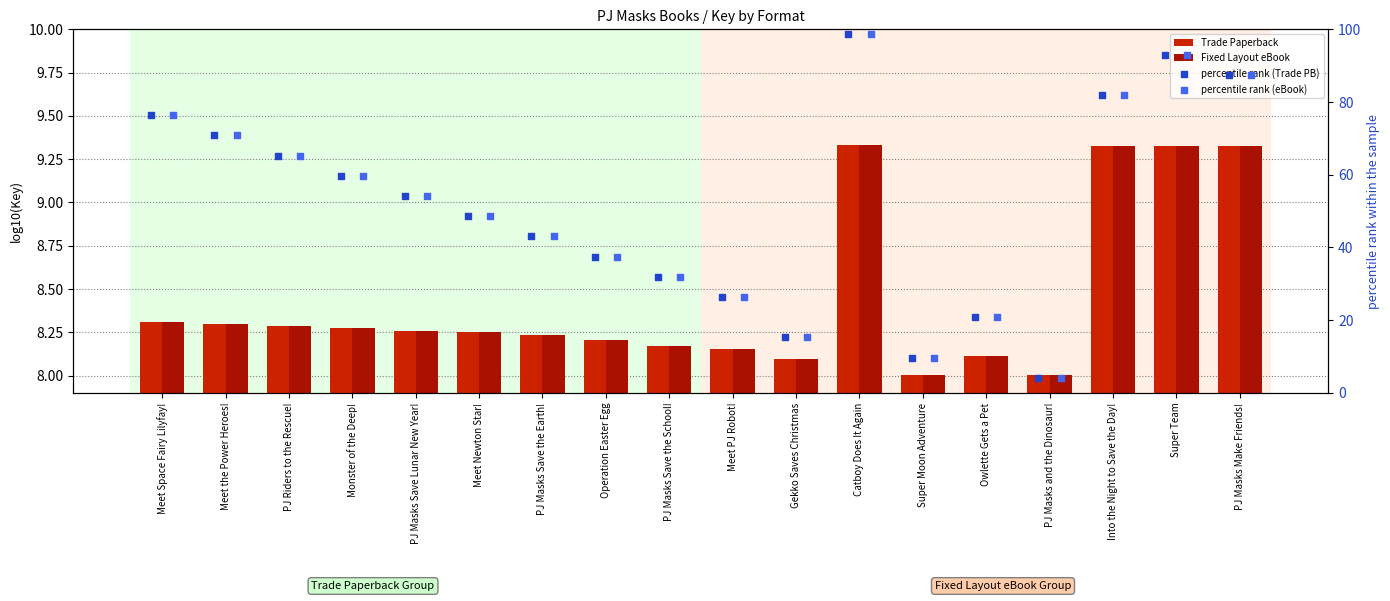

At how many categories does at least one series exceed 95?

1